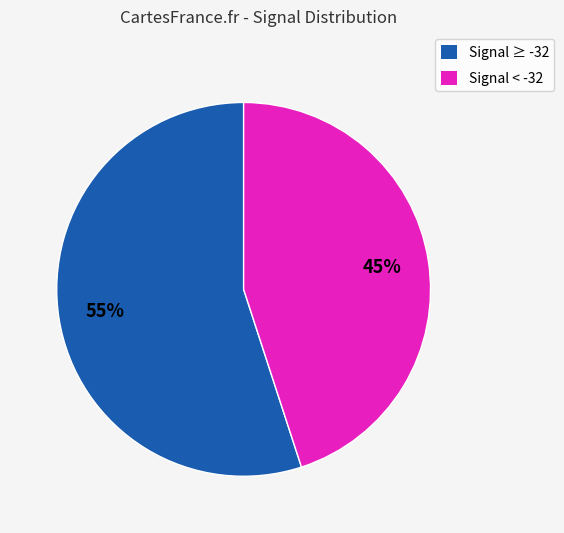

Rank the categories by value from lowest to highest.

Signal < -32, Signal ≥ -32